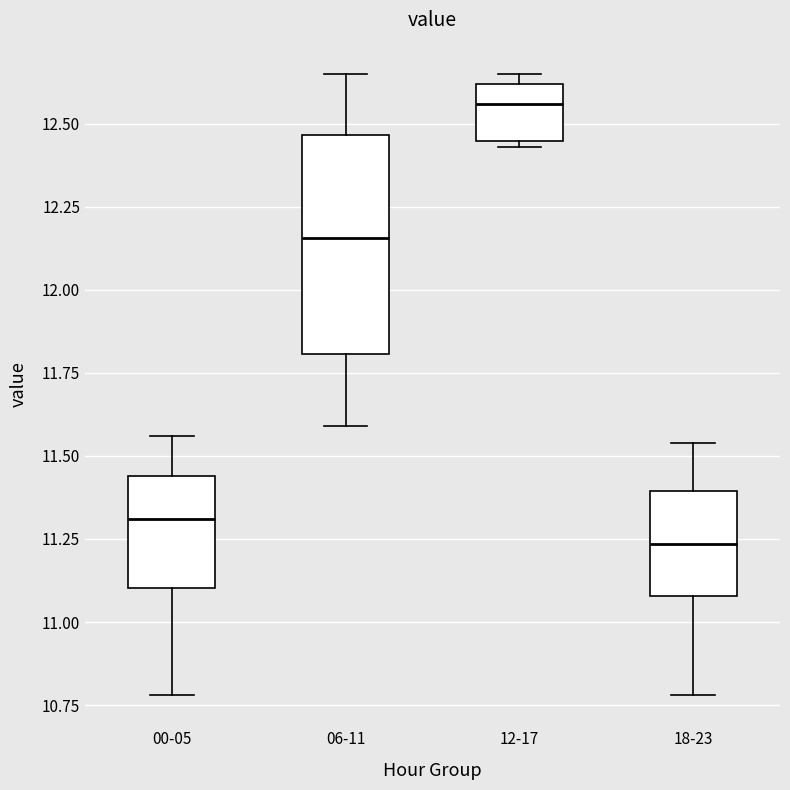

Comparing the boxes themselves (not the whiskers), which one is the tallest?

06-11